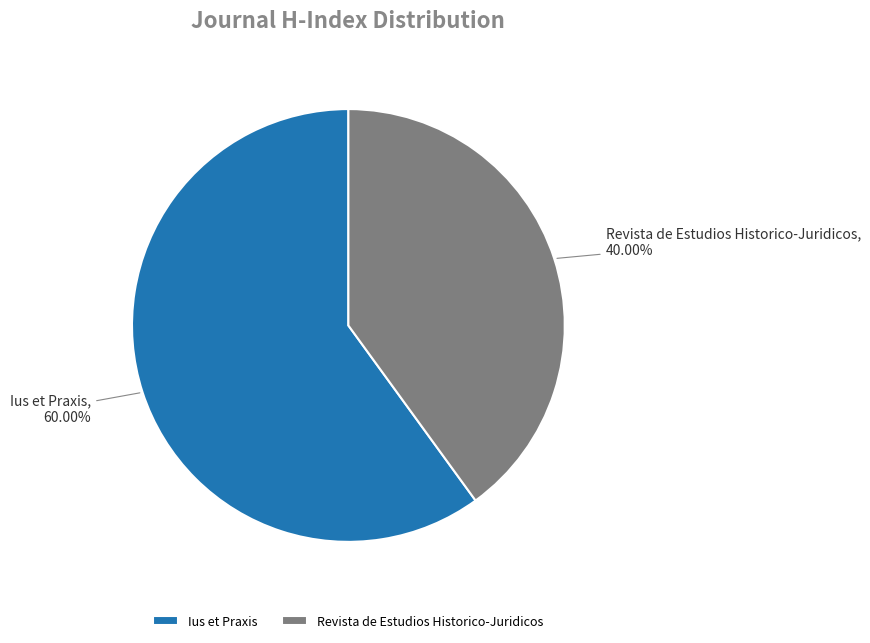

What is the largest slice in the pie chart?

Ius et Praxis